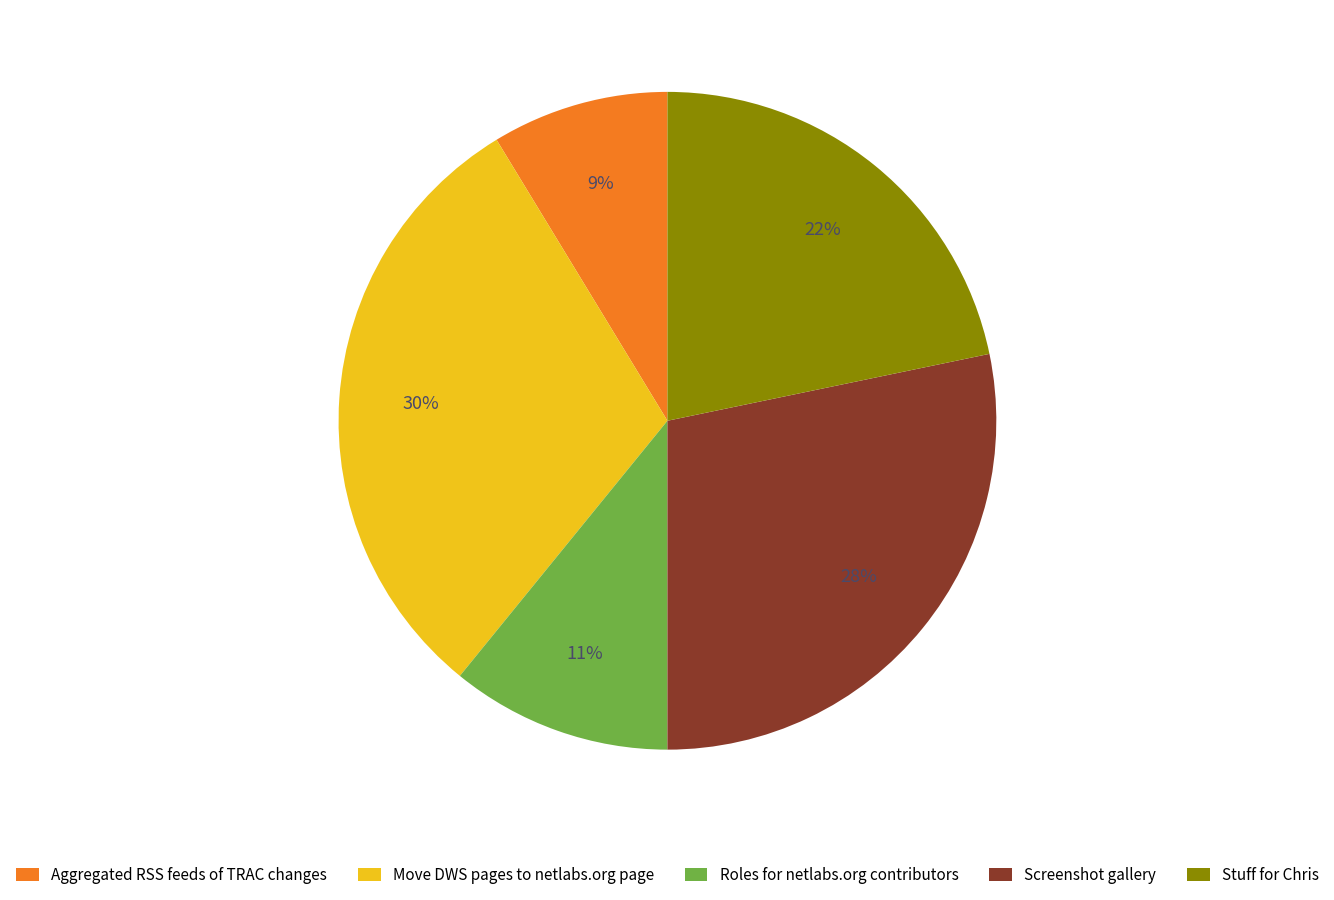

The Move DWS pages to netlabs.org page slice represents 30% of the pie. True or false?

True